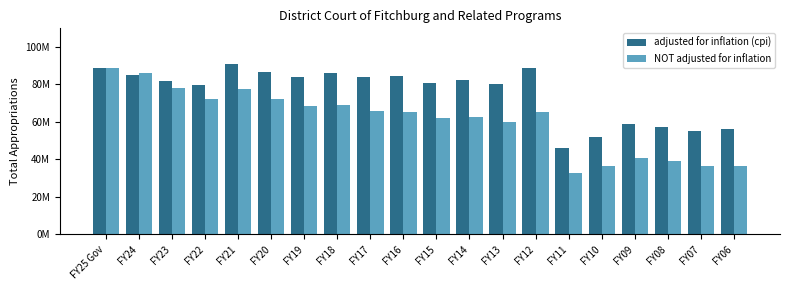

Are the bars horizontal?

No